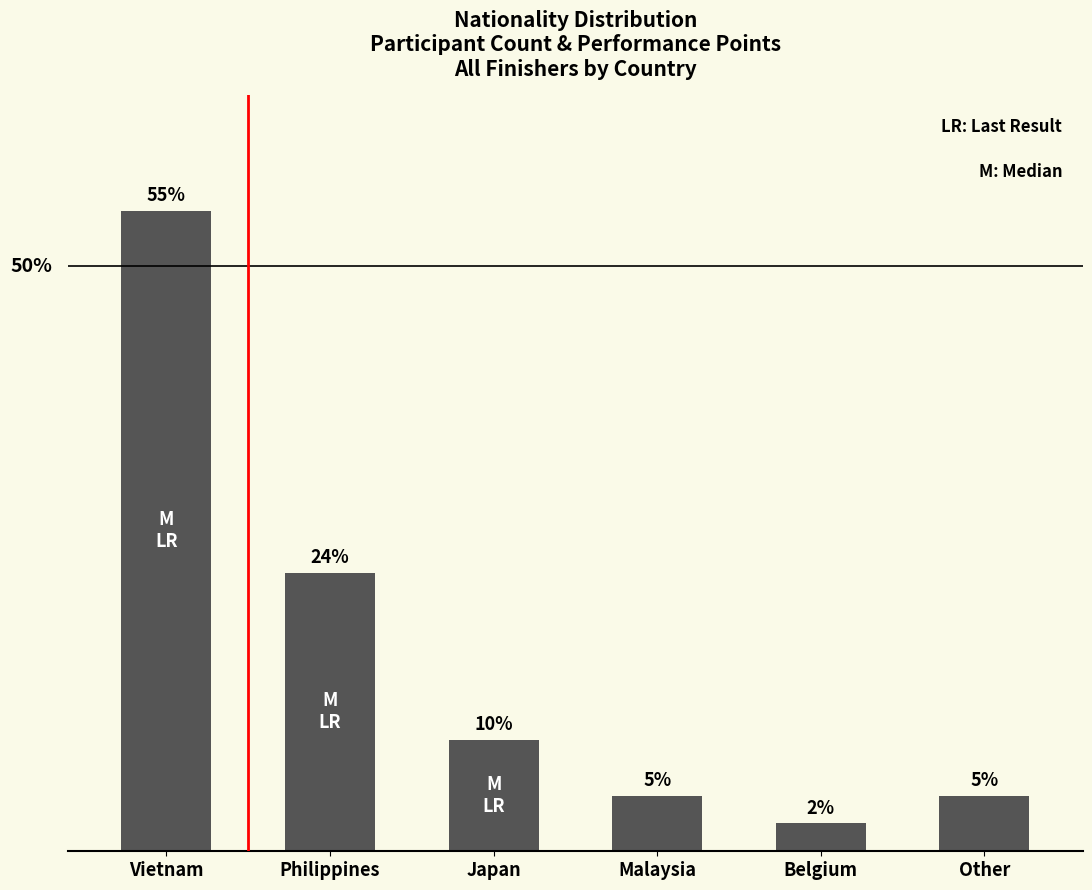

Are the bars horizontal?

No